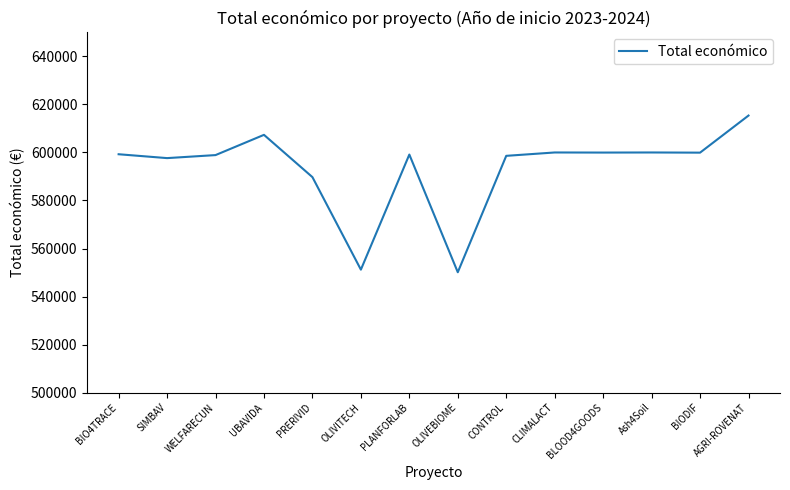

How many lines are shown in the chart?

1